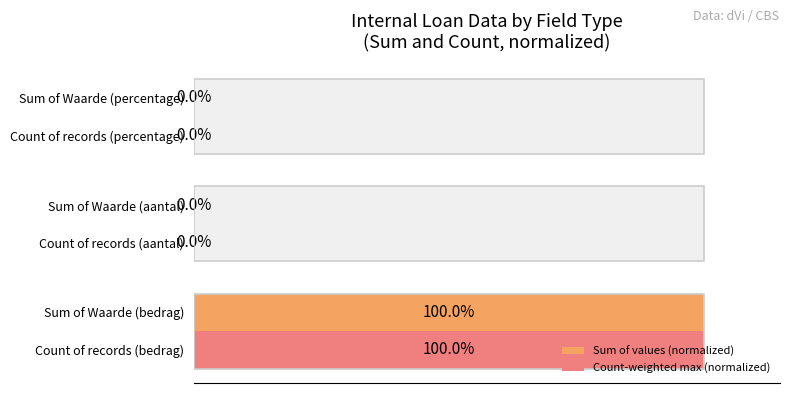

Rank the series by their average value, from lowest to highest.

Sum of values (normalized), Count-weighted max (normalized)